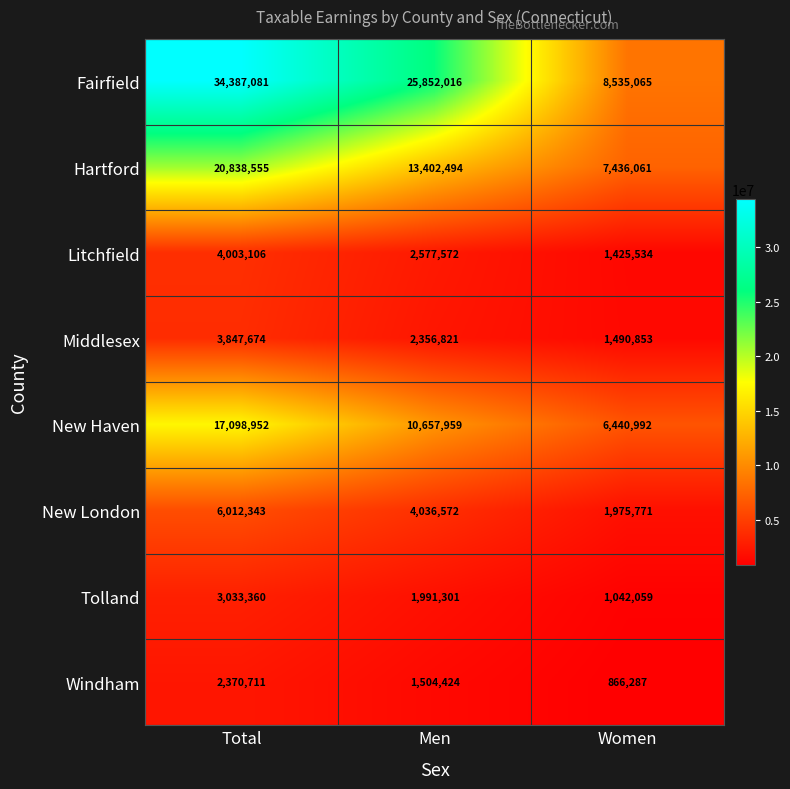

Reading left to right, list all the values displayed in this chart.

Fairfield: Total=34387081	Men=25852016	Women=8535065
Hartford: Total=20838555	Men=13402494	Women=7436061
Litchfield: Total=4003106	Men=2577572	Women=1425534
Middlesex: Total=3847674	Men=2356821	Women=1490853
New Haven: Total=17098952	Men=10657959	Women=6440992
New London: Total=6012343	Men=4036572	Women=1975771
Tolland: Total=3033360	Men=1991301	Women=1042059
Windham: Total=2370711	Men=1504424	Women=866287